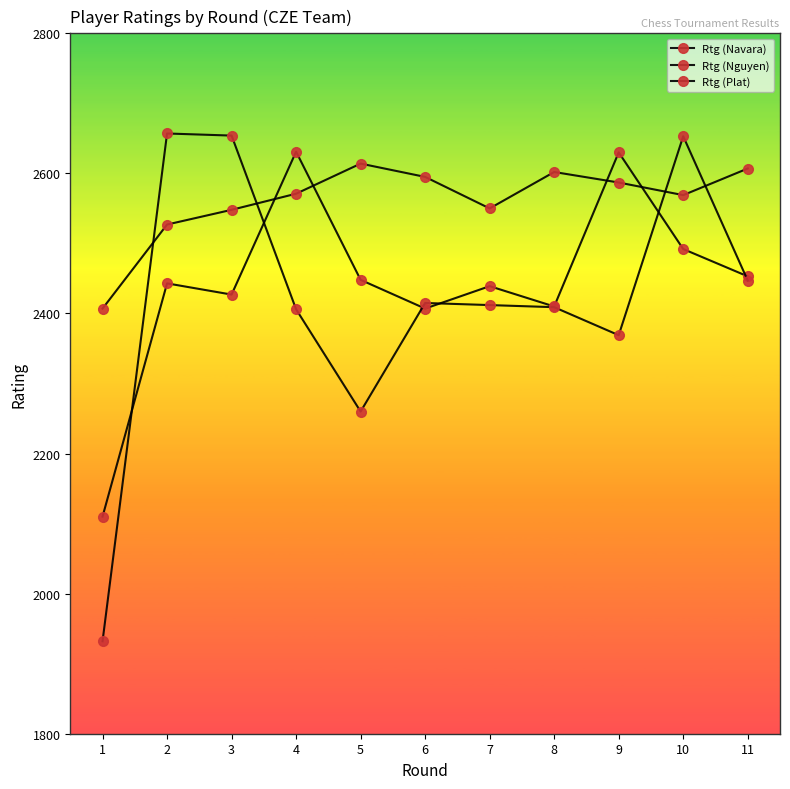

How many lines are shown in the chart?

3